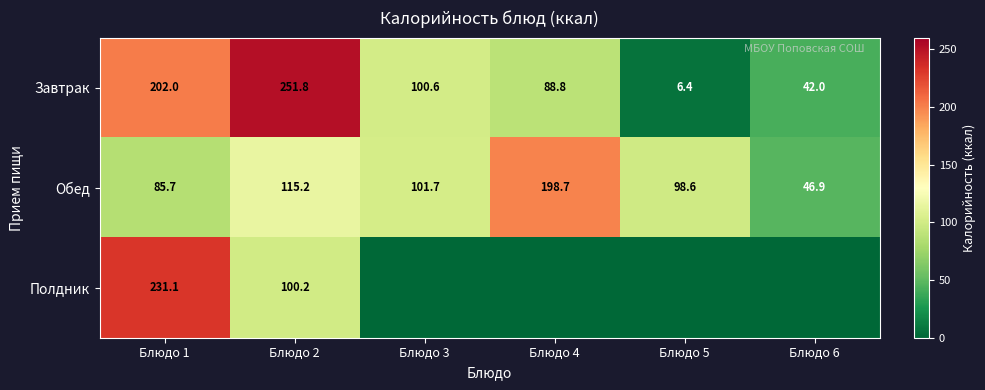

What is the spread (max minus min) of values at Блюдо 2?

151.6